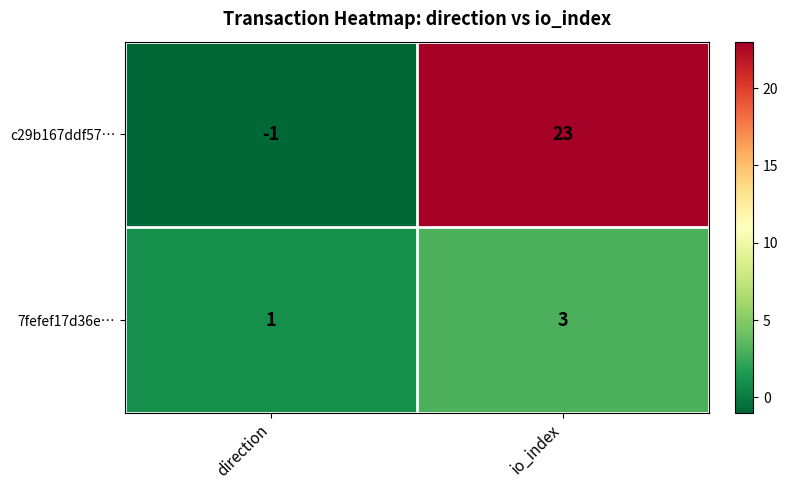

The c29b167ddf57… series shows -1 at direction. True or false?

True